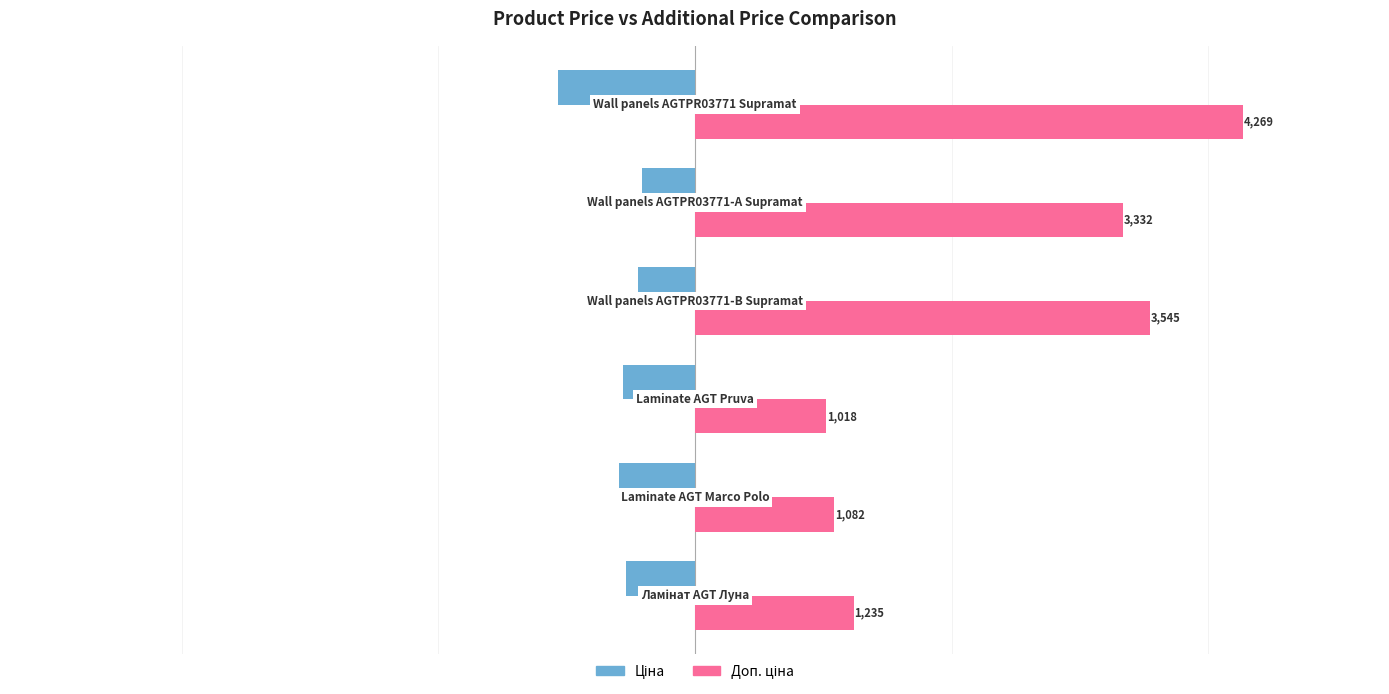

What is the smallest value displayed?

-1067.3